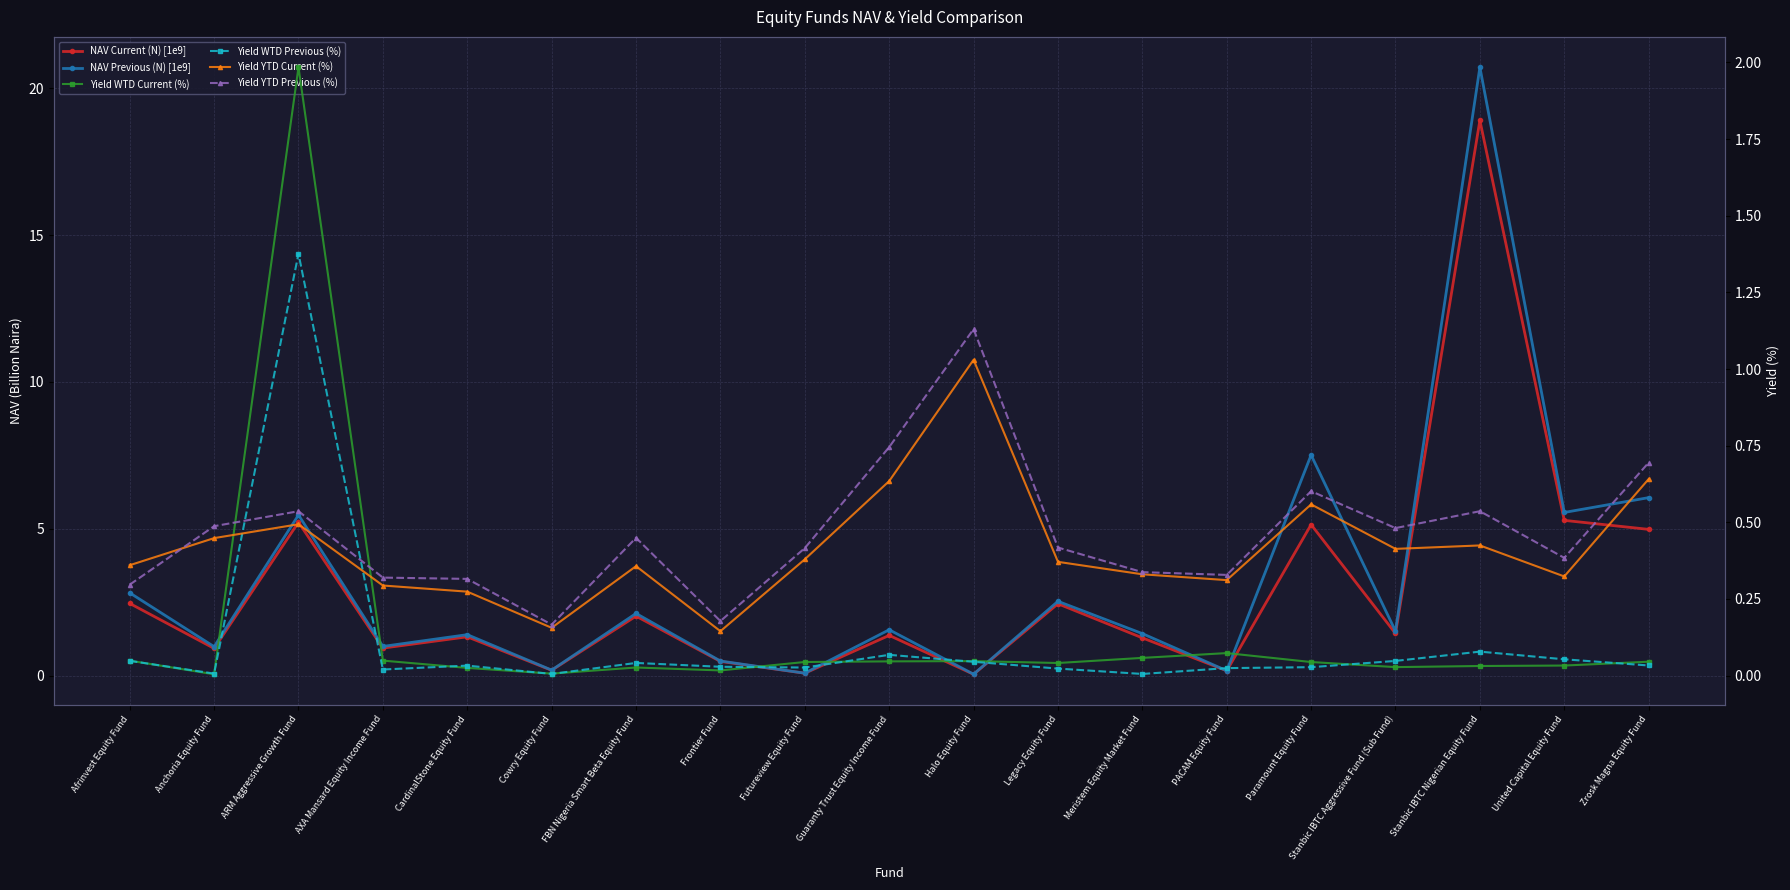

What is the total value across all series at Legacy Equity Fund?

5.8